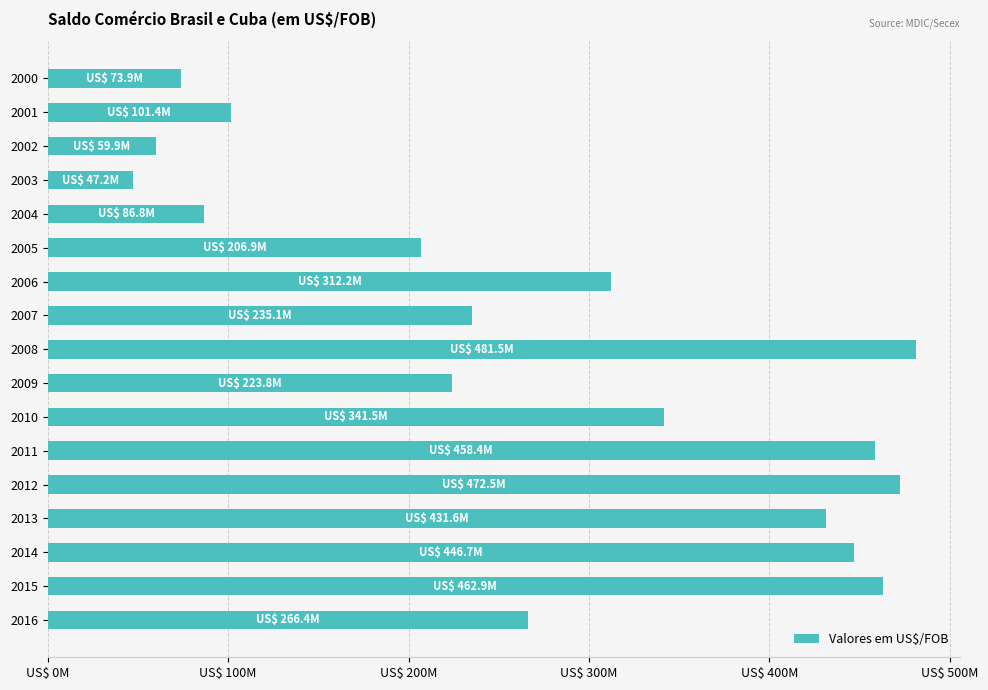

Are the bars horizontal?

Yes